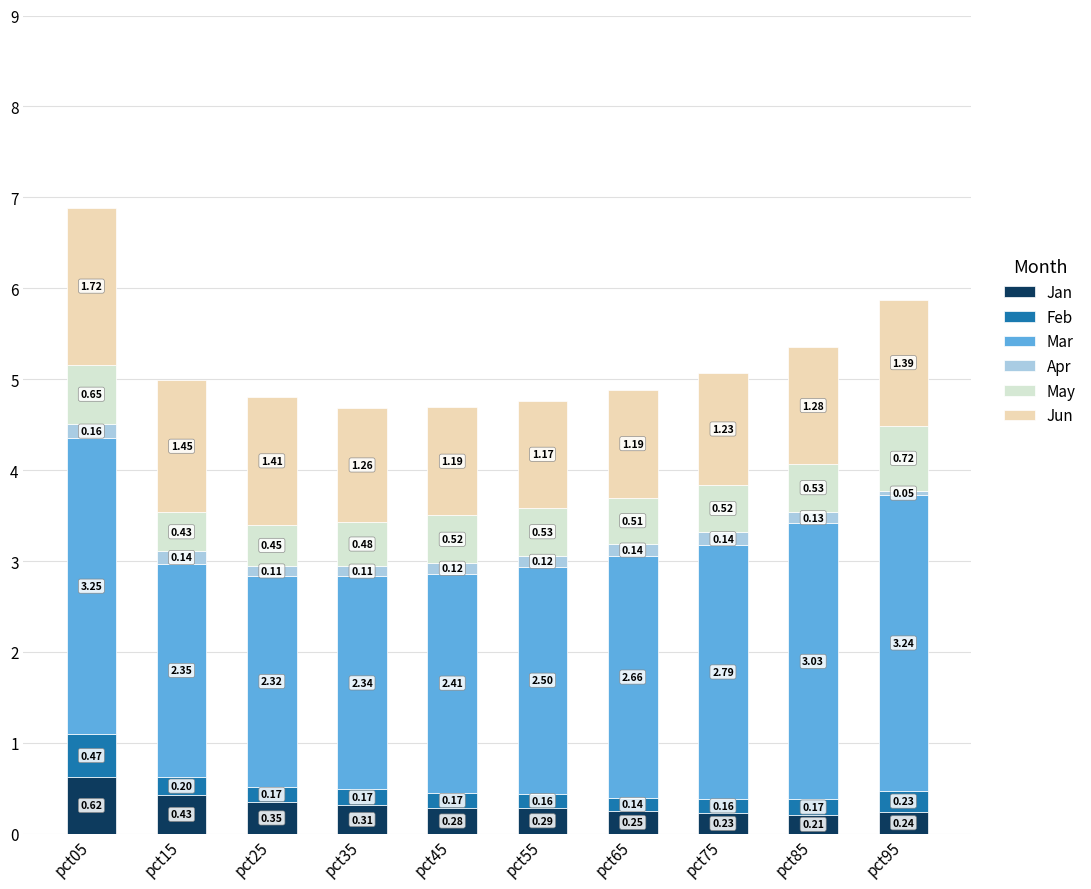

Does the chart contain stacked bars?

Yes